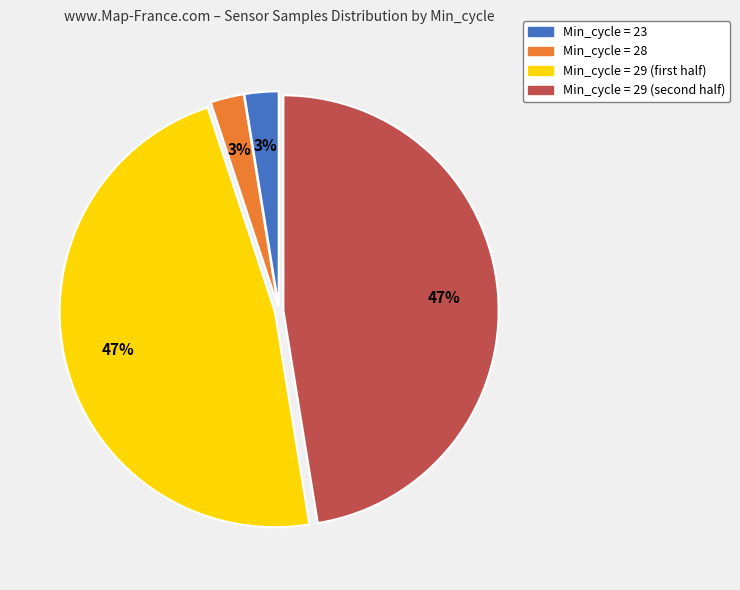

Does any single category account for the majority?

No